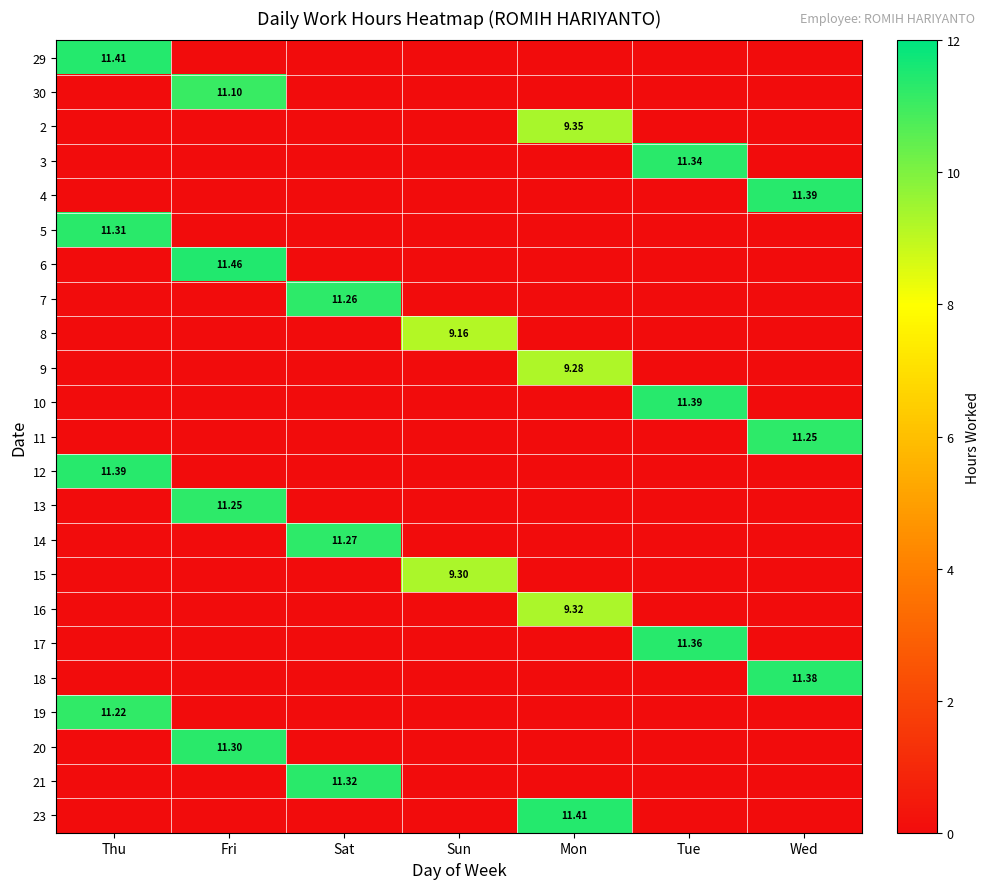

What is the total value across all series at Mon?

39.4